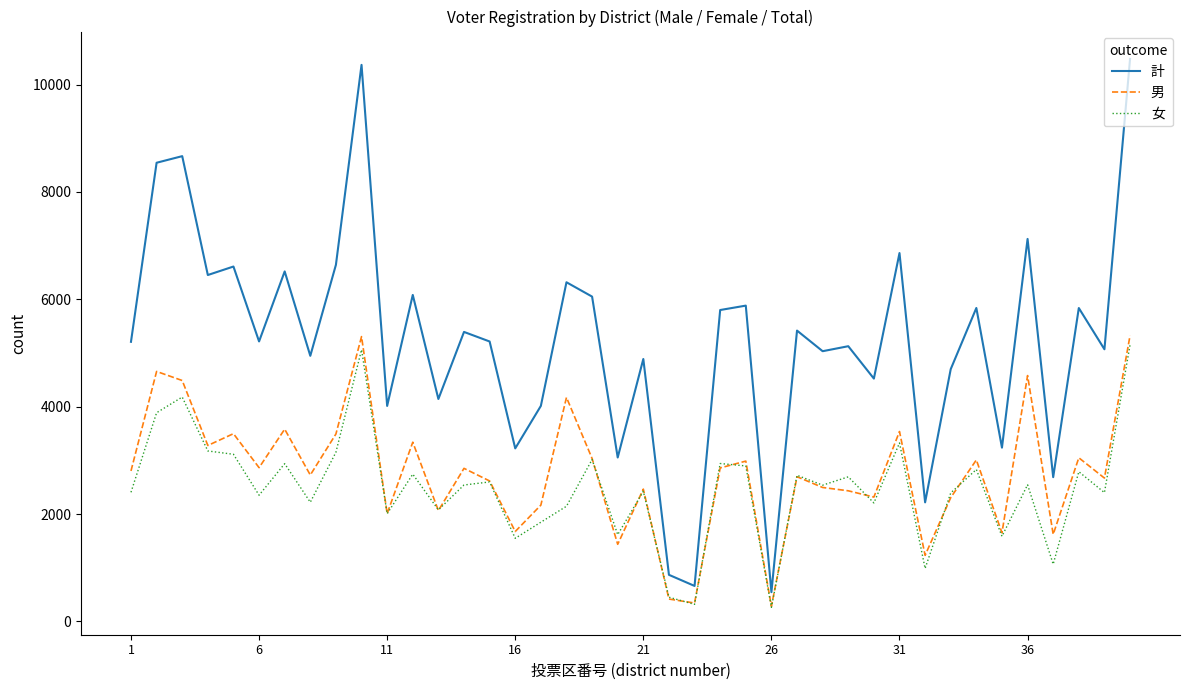

What is the maximum value for 計?

10476